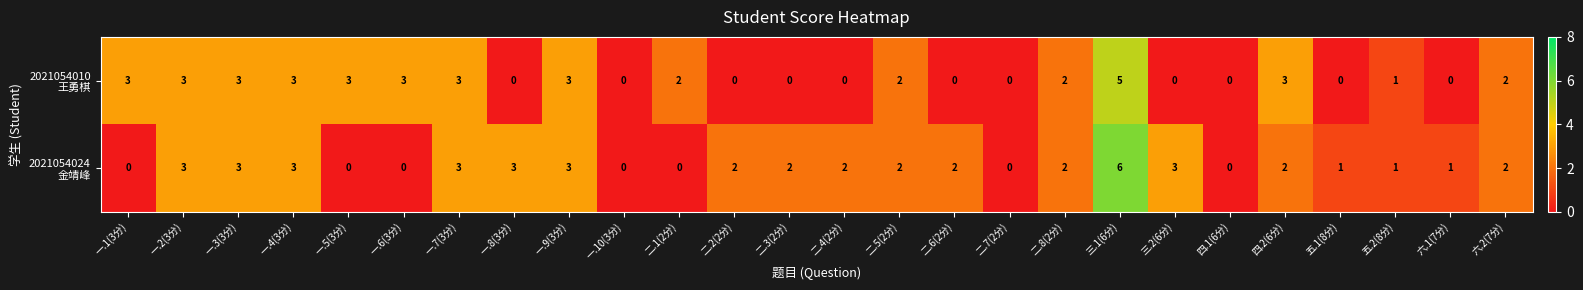

What is the difference between the highest and lowest values at 一.8(3分)?

3